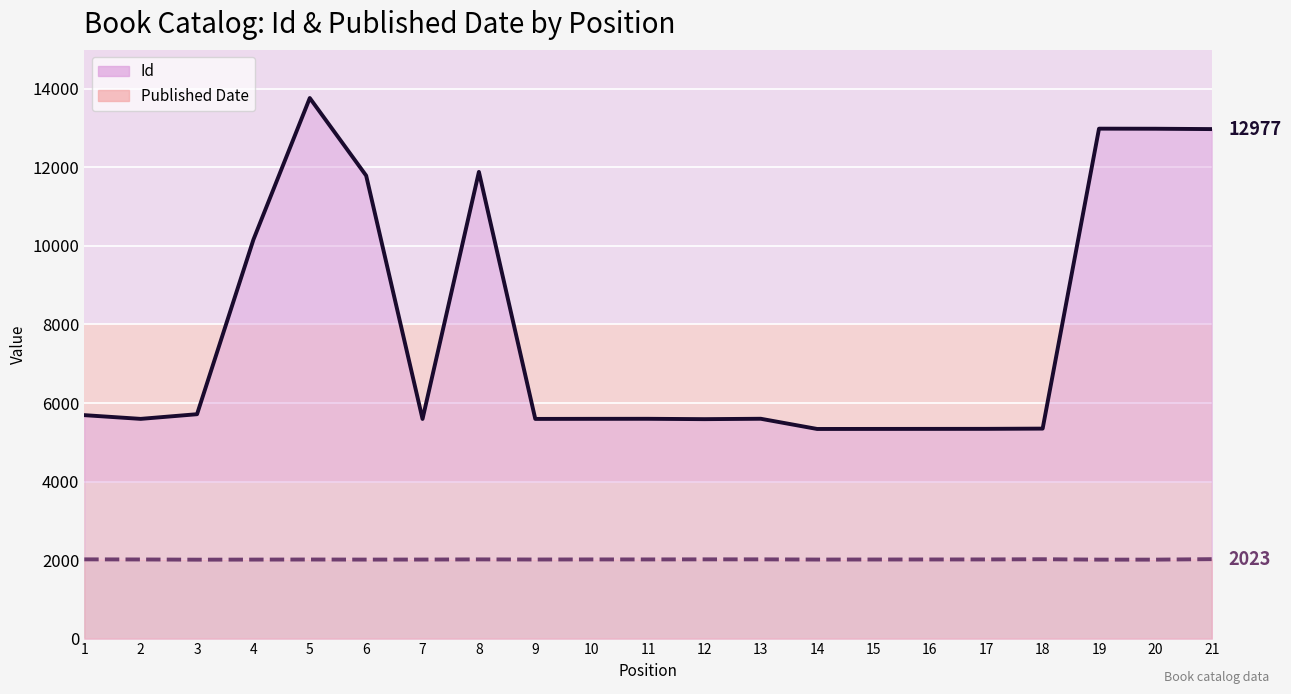

At how many categories does at least one series exceed 7740?

7